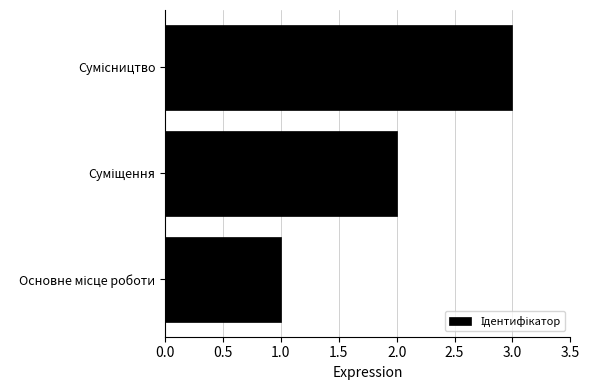

What is the sum of all values?

6